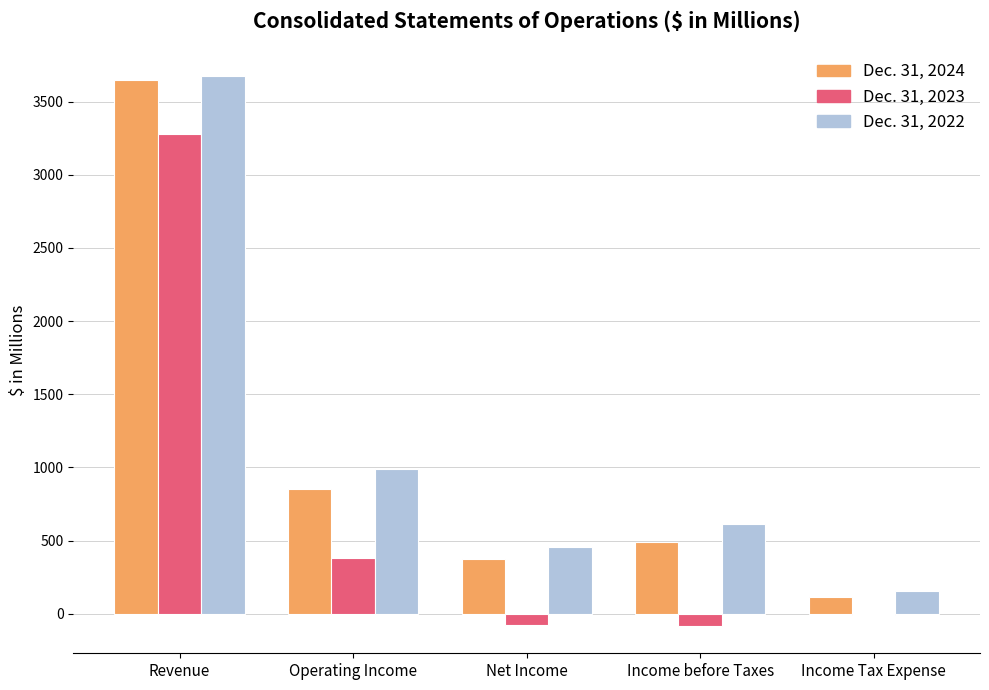

What are all the series names shown in the legend?

Dec. 31, 2024, Dec. 31, 2023, Dec. 31, 2022